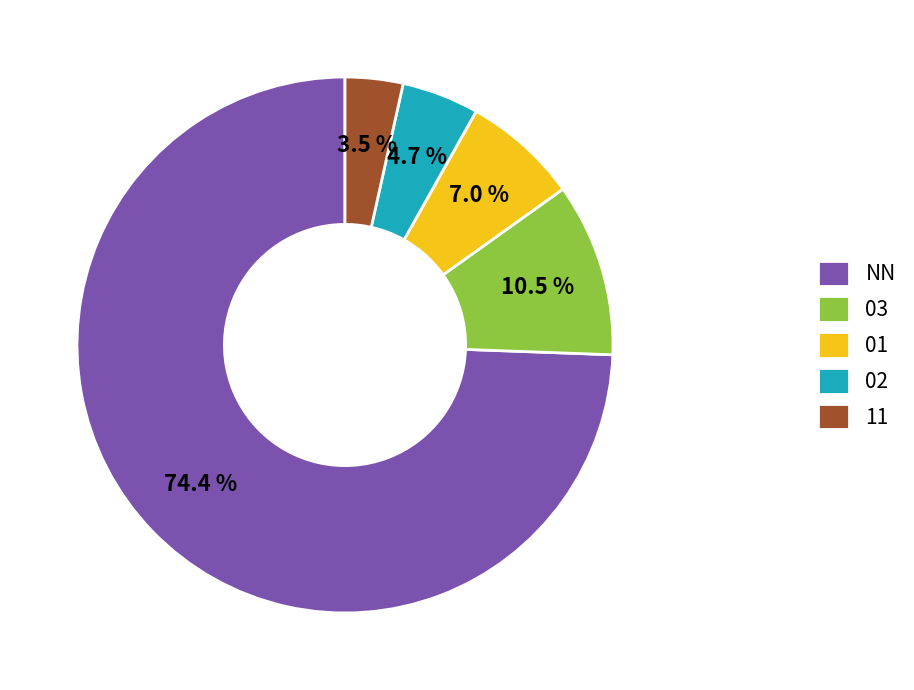

Is there any slice that represents more than half of the pie?

Yes